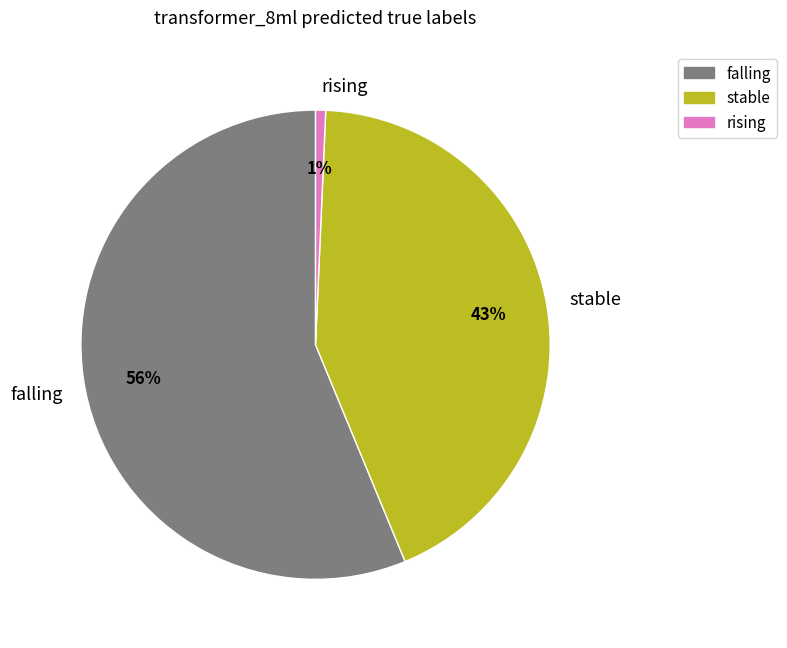

To the nearest percent, what percentage of the pie is falling?

56%